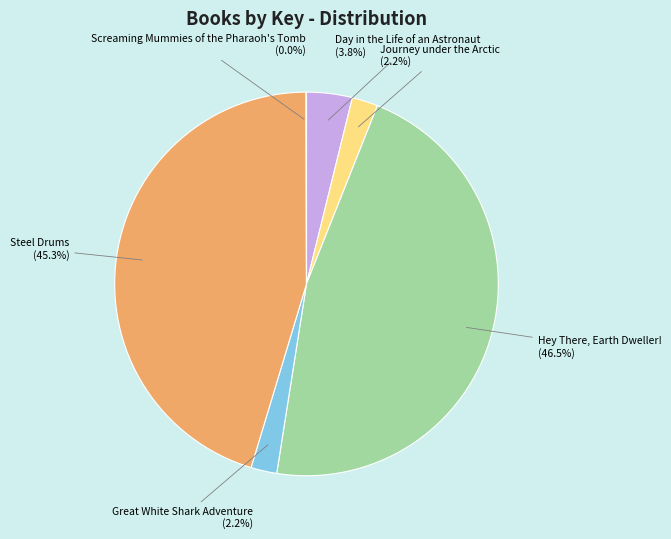

Is there any slice that represents more than half of the pie?

No